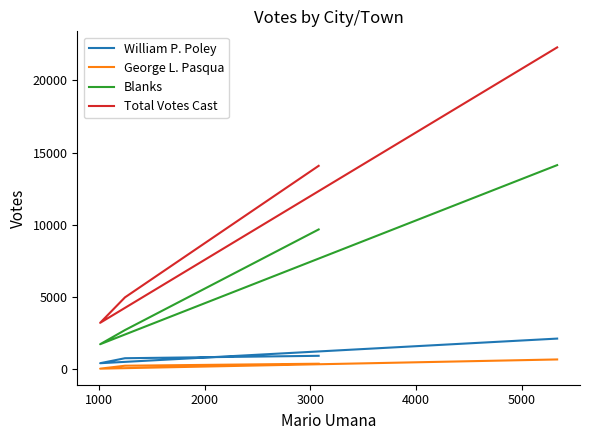

True or false: Total Votes Cast and George L. Pasqua intersect in this chart.

False